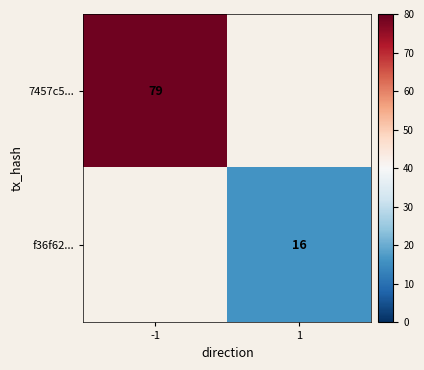

The value of 7457c5... at -1 is 137. True or false?

False